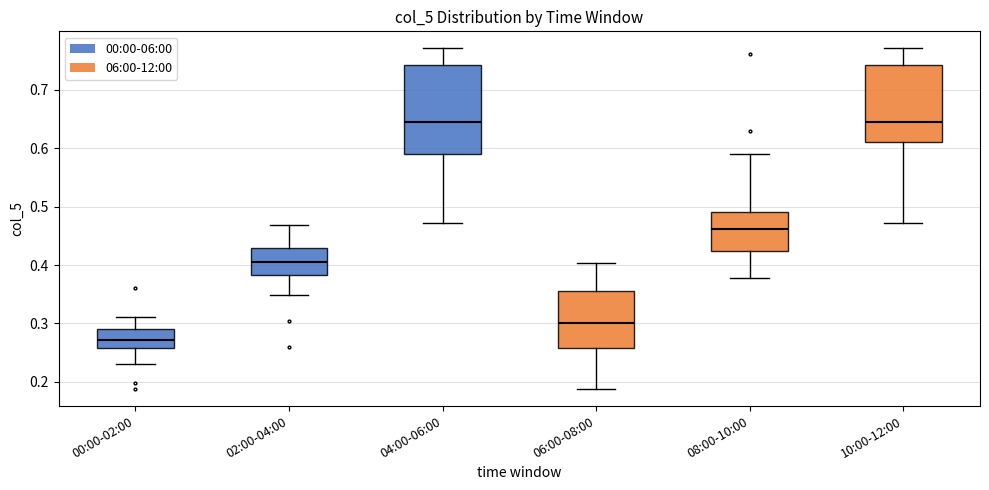

Which box's median line is the lowest?

00:00-02:00